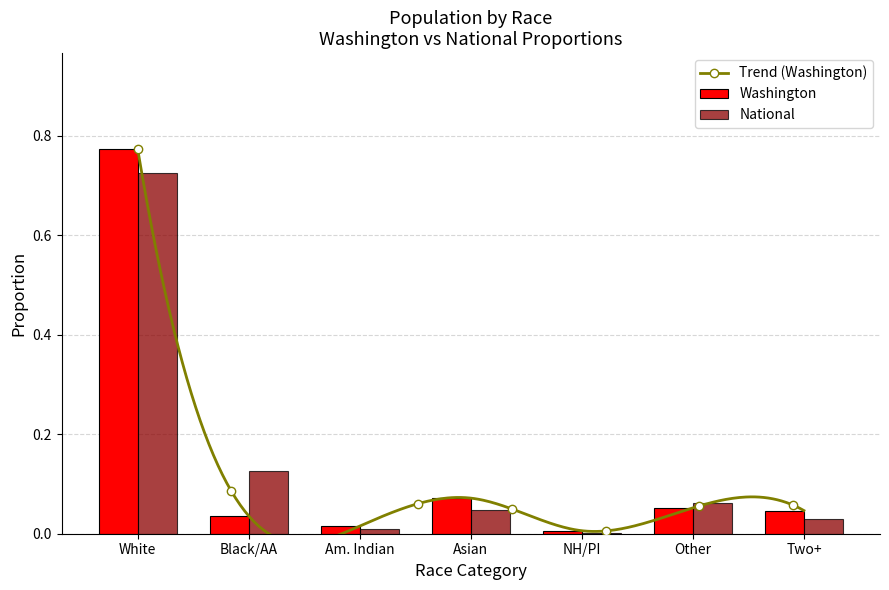

Reading left to right, extract all data points from this chart.

This Area: 0.8	0.0	0.0	0.1	0.0	0.1	0.0
Washington: 0.7	0.1	0.0	0.0	0.0	0.1	0.0